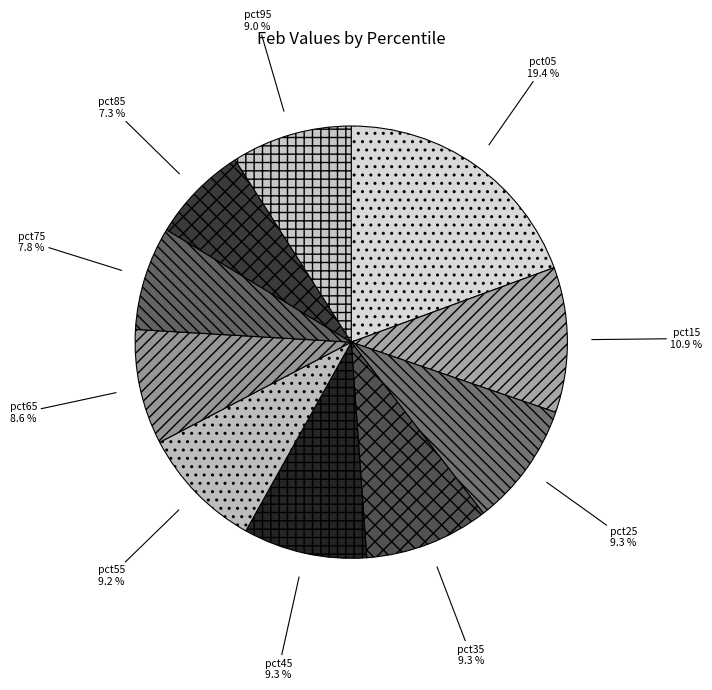

Does pct15 represent more than half of the total?

No